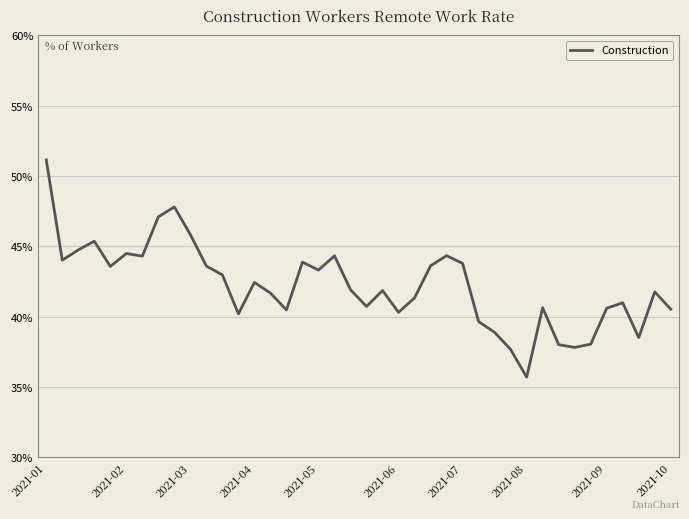

What is the difference between the maximum and minimum values?

15.4